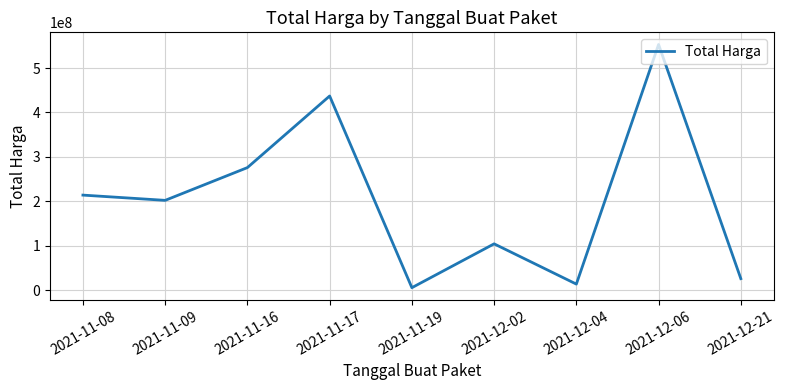

What is the change in value from 2021-11-08 to 2021-12-04?

-200480000